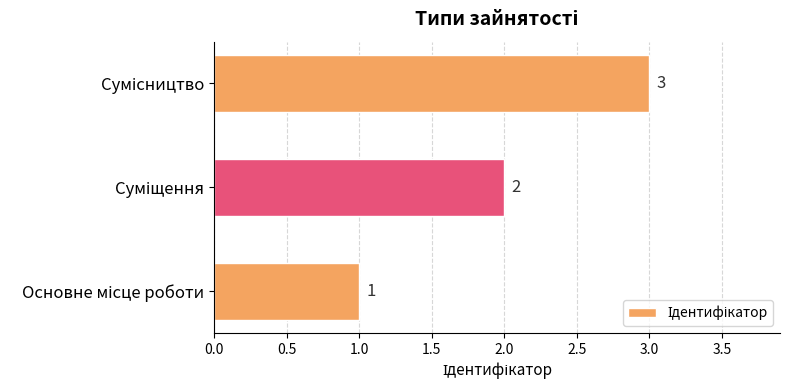

What is the maximum value shown in the chart?

3